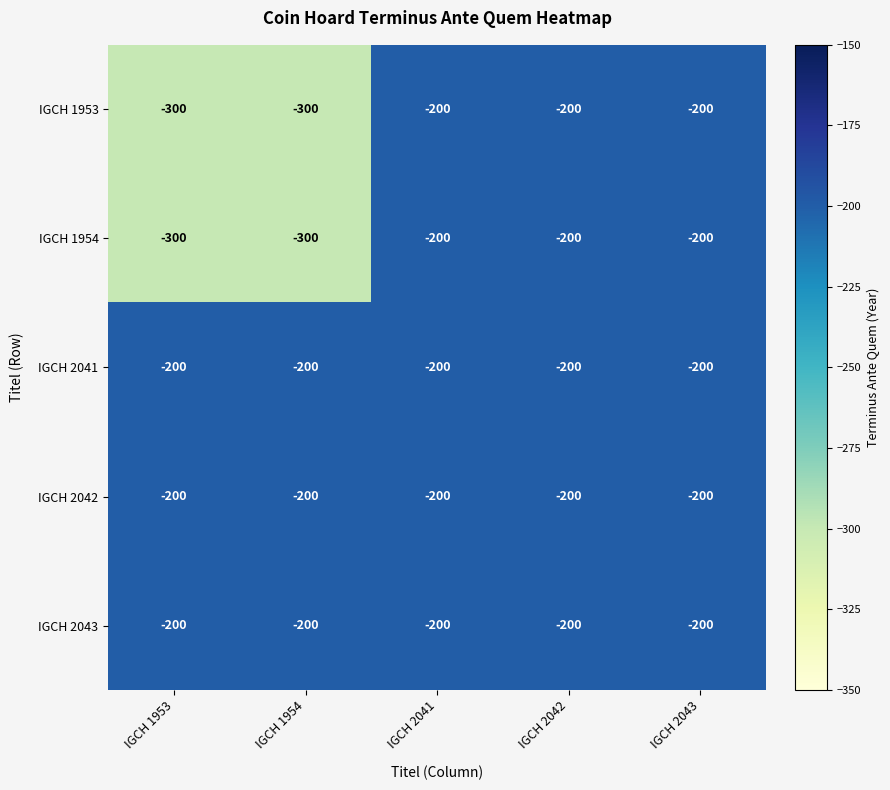

What is the difference between the highest and lowest values at IGCH 1954?

100